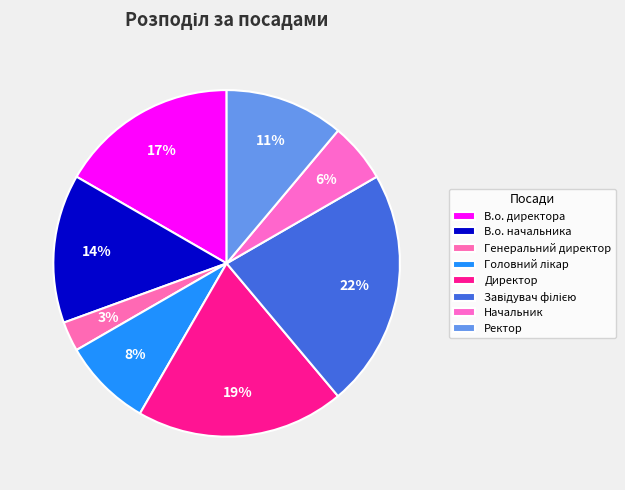

To the nearest percent, what is the difference between the largest and smallest slice percentages?

19%